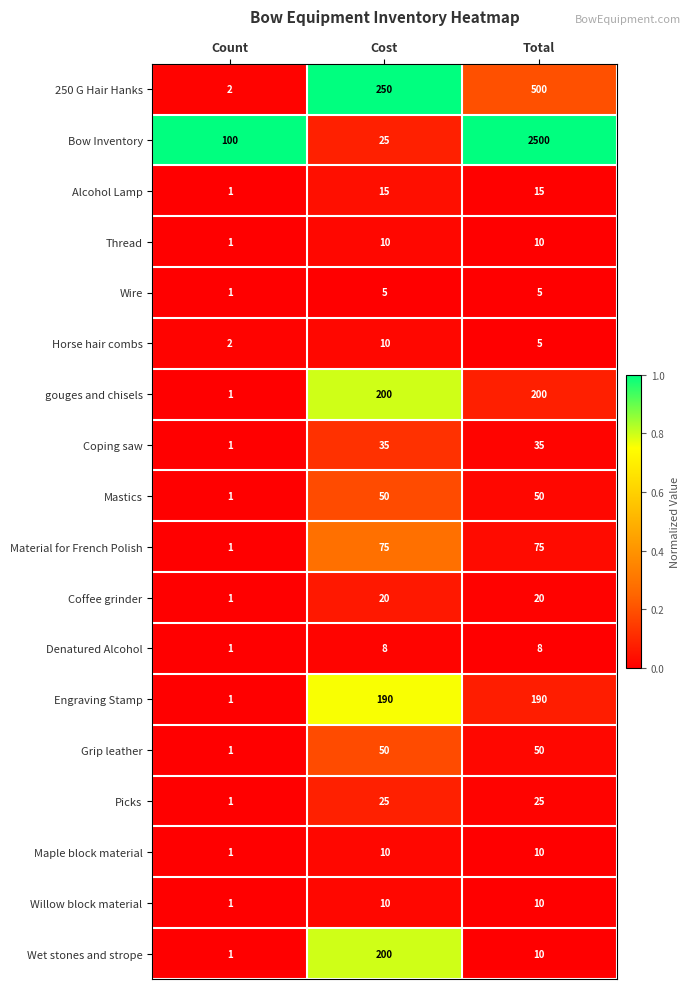

Between Count and Cost, which series saw the biggest shift?

250 G Hair Hanks